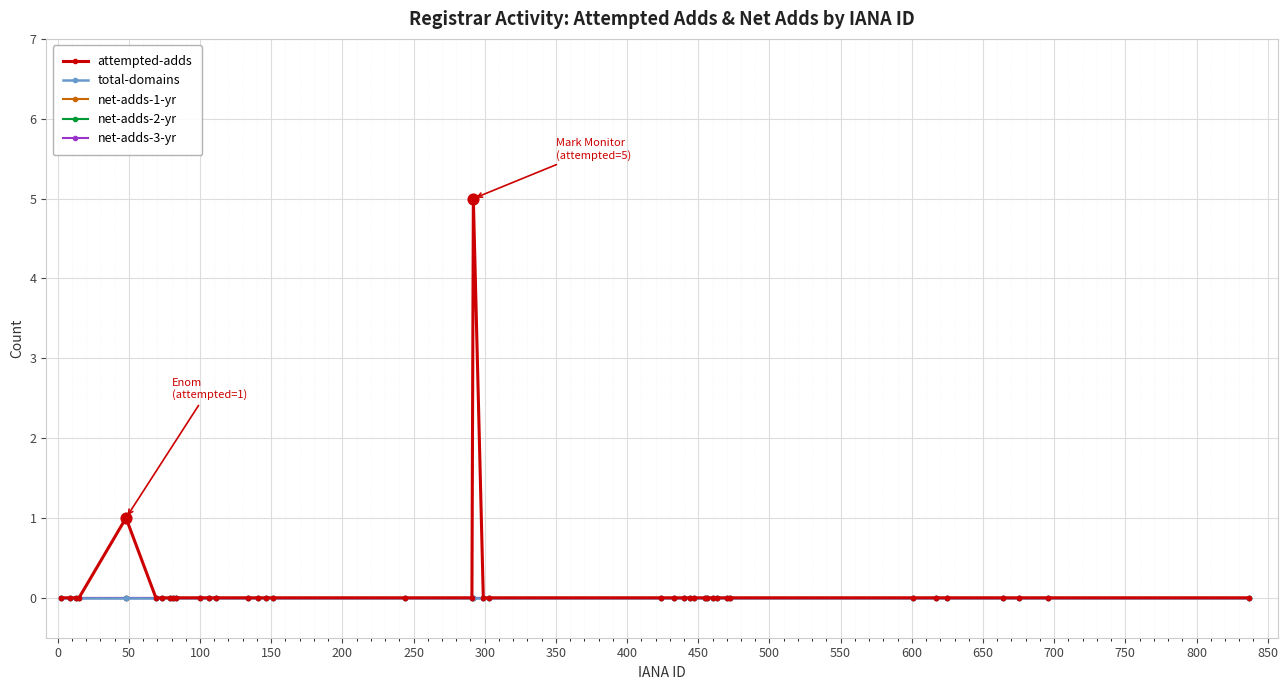

Which series has the largest total across all categories?

attempted-adds